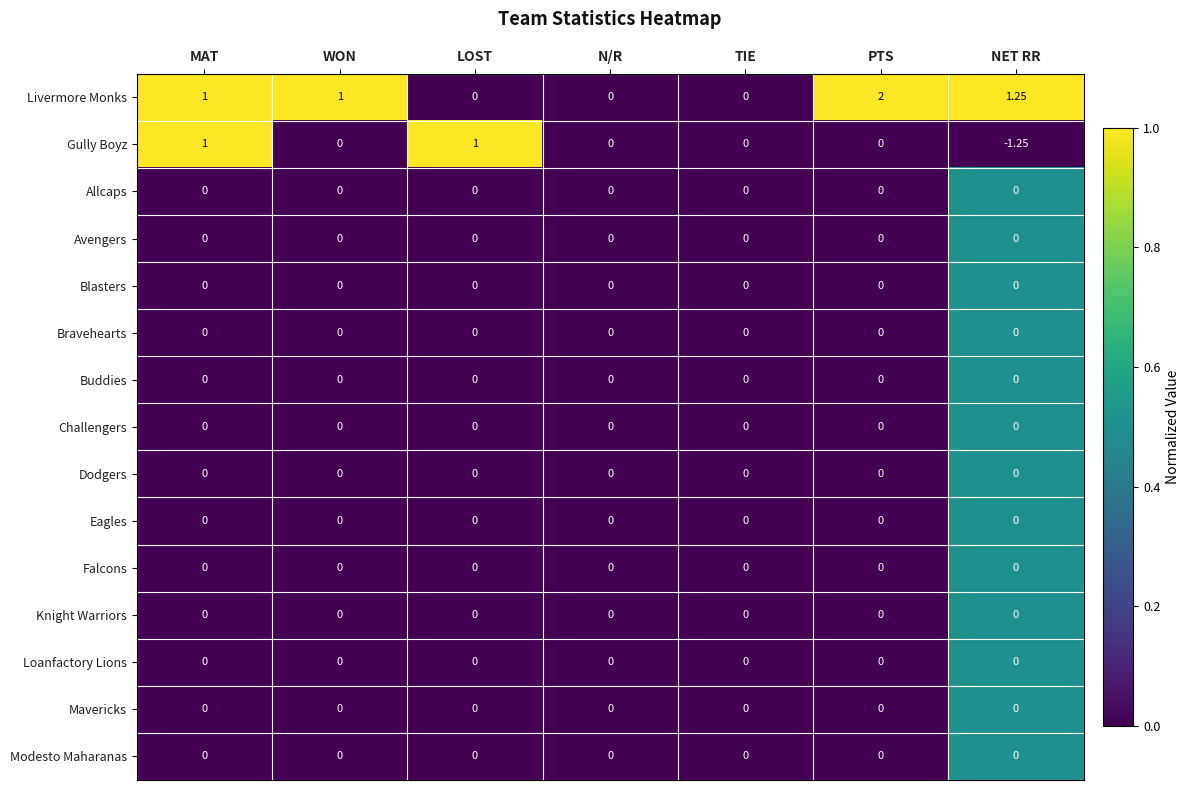

Which series has the largest total across all categories?

Livermore Monks